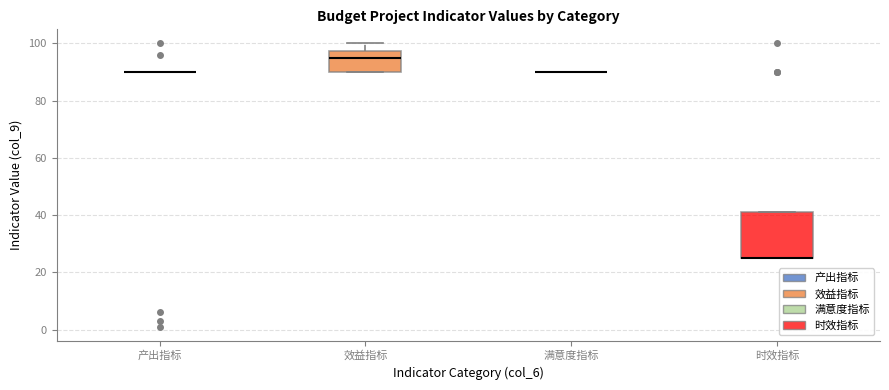

Which box is the tallest, from its lower edge to its upper edge?

时效指标